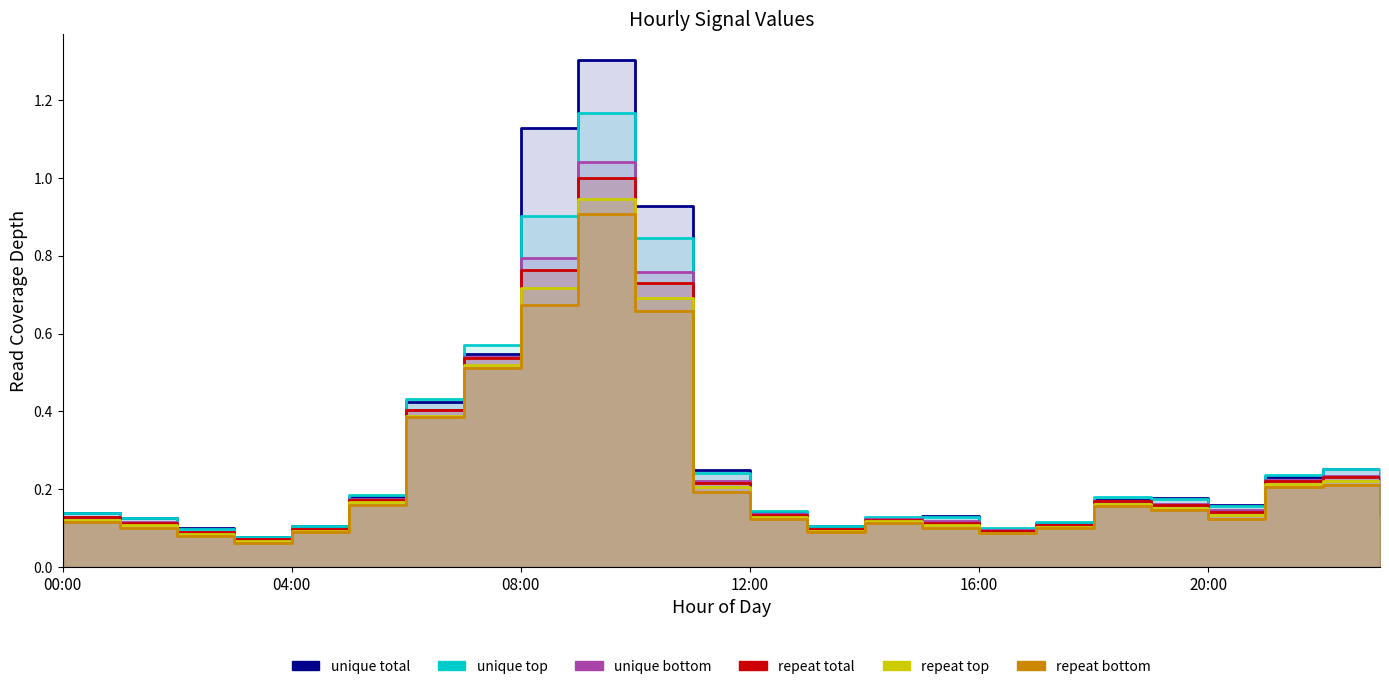

What are all the series names shown in the legend?

unique total, unique top, unique bottom, repeat total, repeat top, repeat bottom